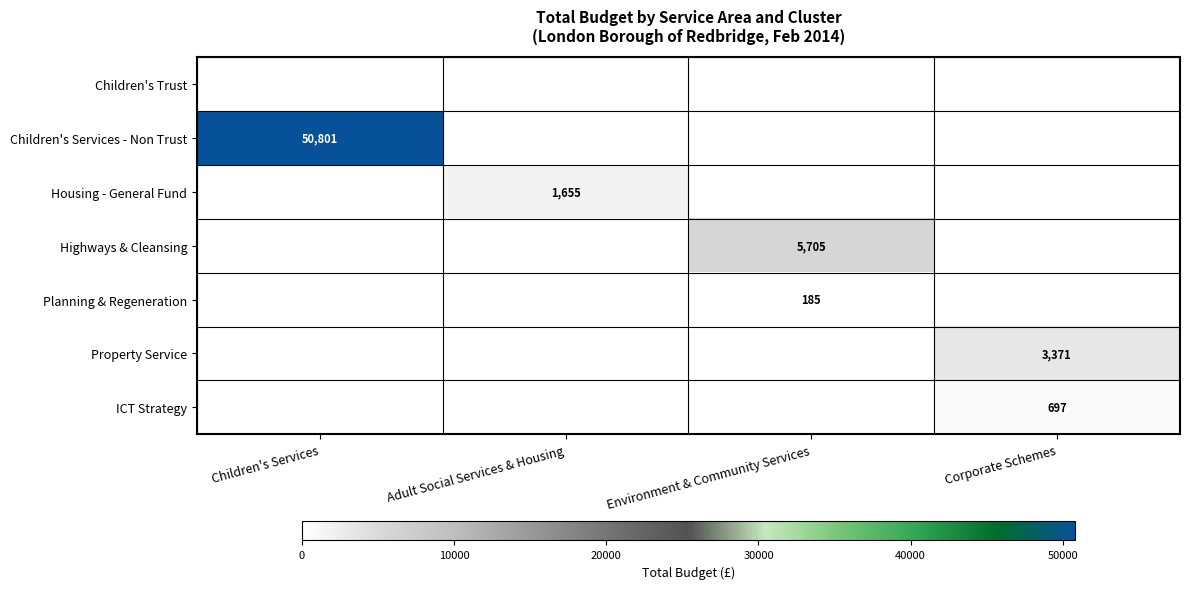

The Planning & Regeneration series shows 185 at Environment & Community Services. True or false?

True